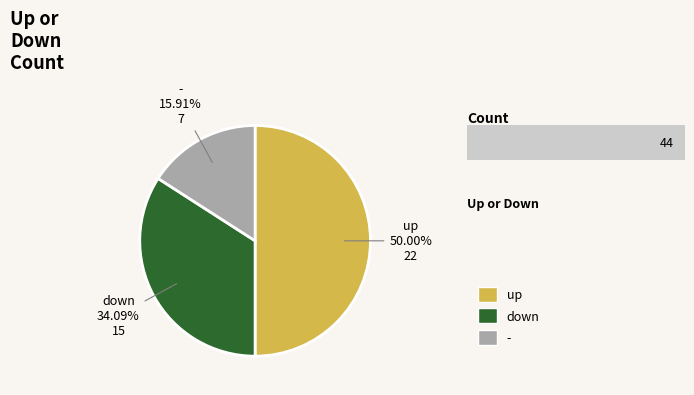

Does - represent more than half of the total?

No